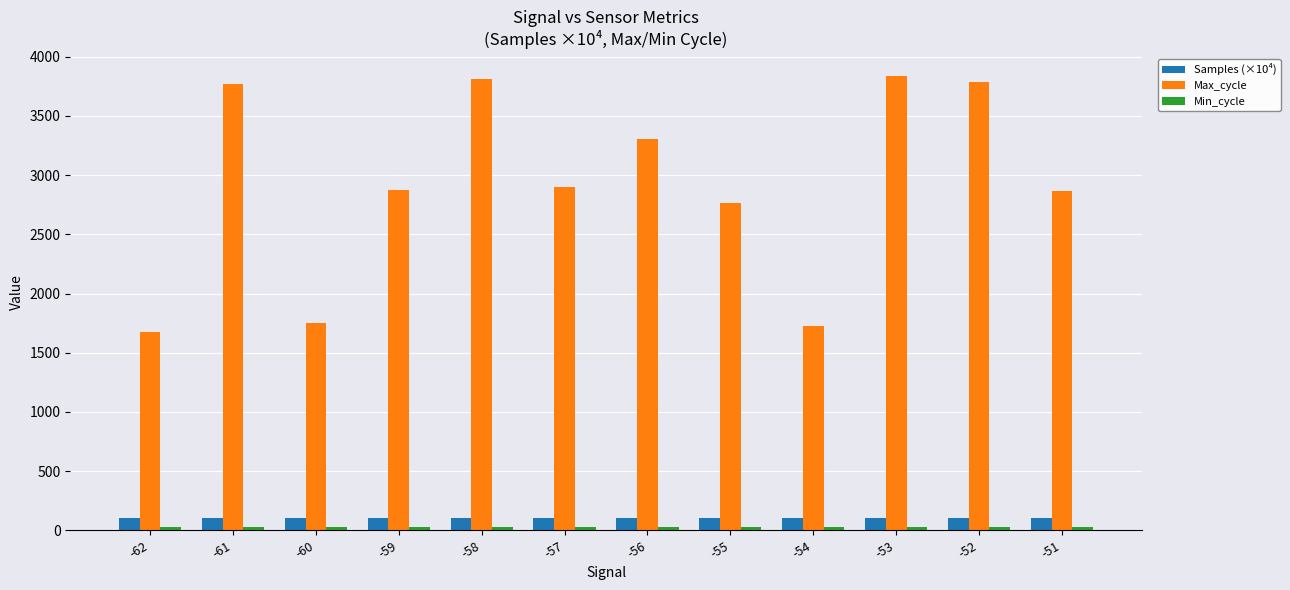

Which series has the largest total across all categories?

Max_cycle